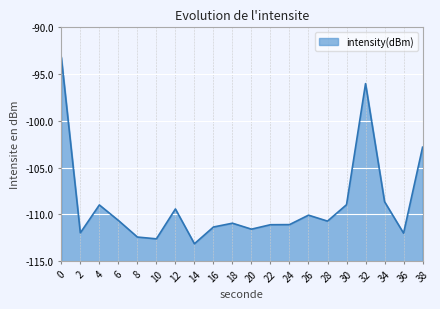

Rank the categories by value from lowest to highest.

14, 10, 8, 36, 2, 20, 16, 22, 24, 18, 28, 6, 26, 12, 4, 30, 34, 38, 32, 0